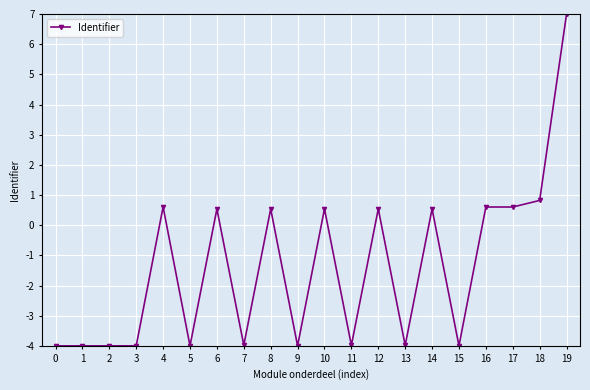

What is the maximum value shown in the chart?

7.0